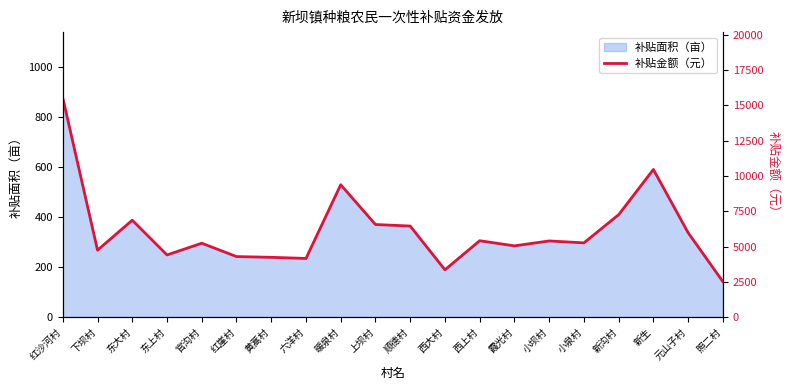

How many interior local peaks (higher than both neighbors) does the data have?

6